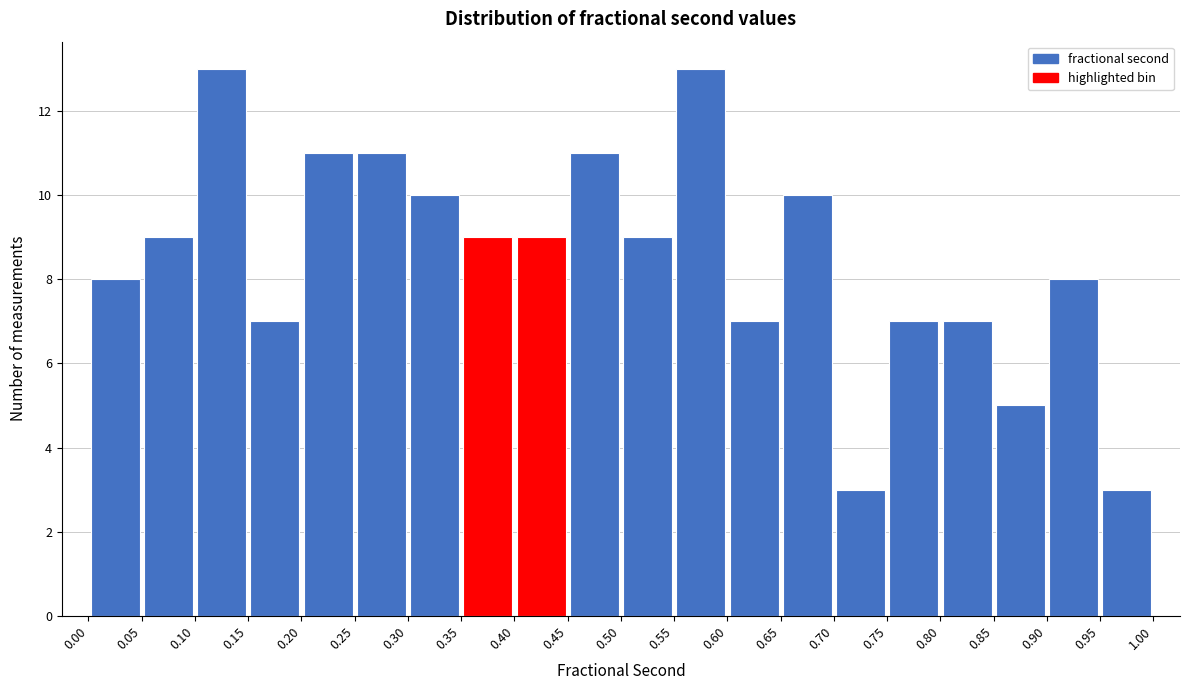

Reading left to right, transcribe this chart: for each bar, give the range it covers on the x-axis and its height. The values are not printed on the chart, so give them approximately, as read against the axis.

0.00 to 0.05: 8
0.05 to 0.10: 9
0.10 to 0.15: 13
0.15 to 0.20: 7
0.20 to 0.25: 11
0.25 to 0.30: 11
0.30 to 0.35: 10
0.35 to 0.40: 9
0.40 to 0.45: 9
0.45 to 0.50: 11
0.50 to 0.55: 9
0.55 to 0.60: 13
0.60 to 0.65: 7
0.65 to 0.70: 10
0.70 to 0.75: 3
0.75 to 0.80: 7
0.80 to 0.85: 7
0.85 to 0.90: 5
0.90 to 0.95: 8
0.95 to 1.00: 3